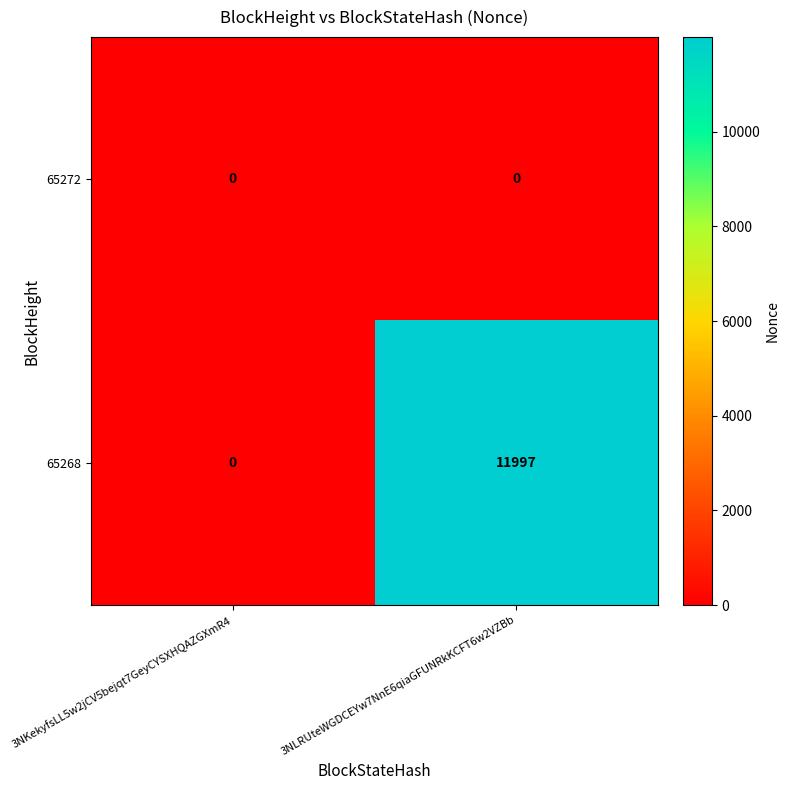

What is the maximum value shown in the chart?

11997